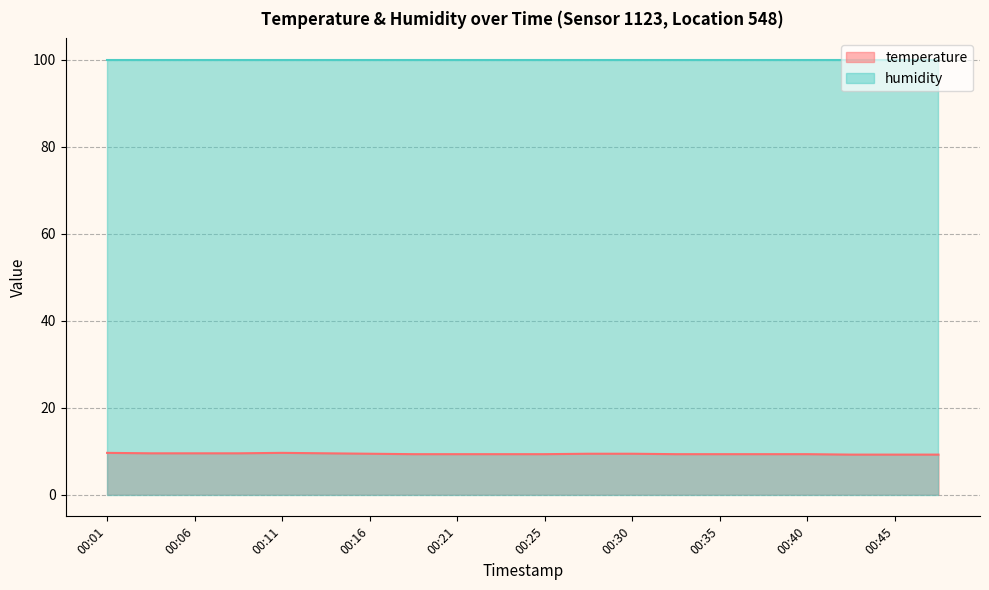

Where is the first local maximum?

00:11